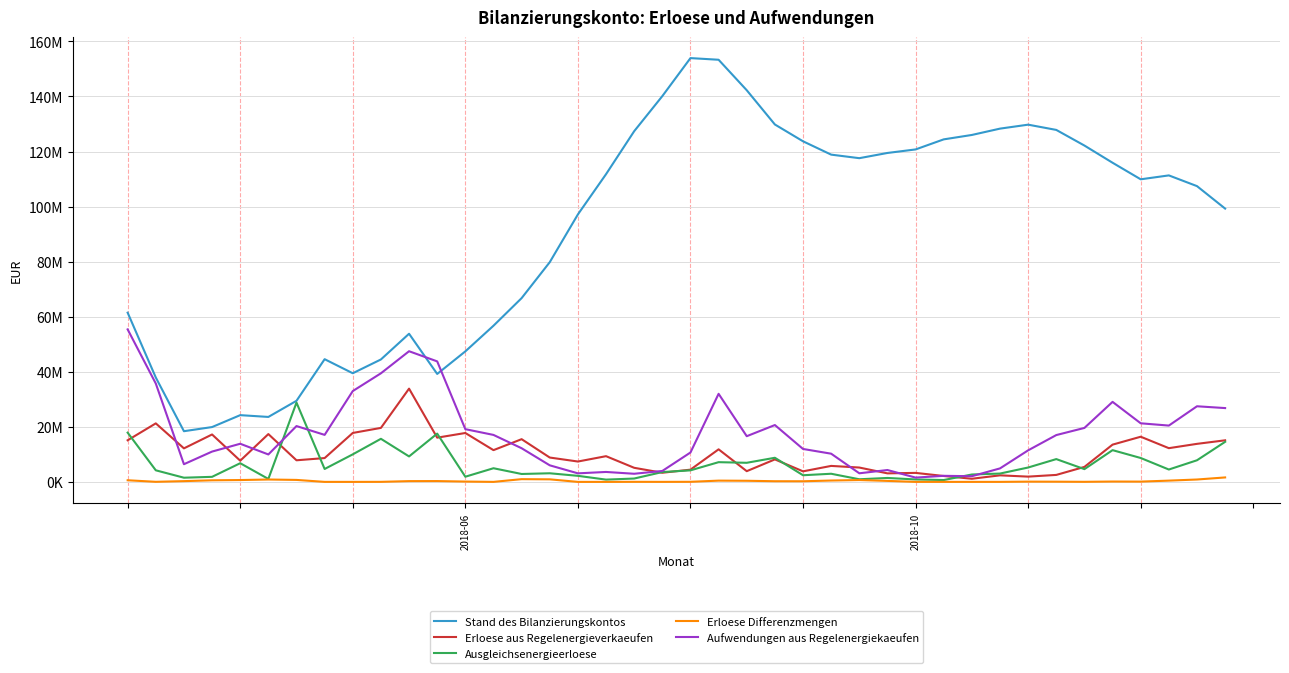

What are all the series names shown in the legend?

Stand des Bilanzierungskontos, Erloese aus Regelenergieverkaeufen, Ausgleichsenergieerloese, Erloese Differenzmengen, Aufwendungen aus Regelenergiekaeufen